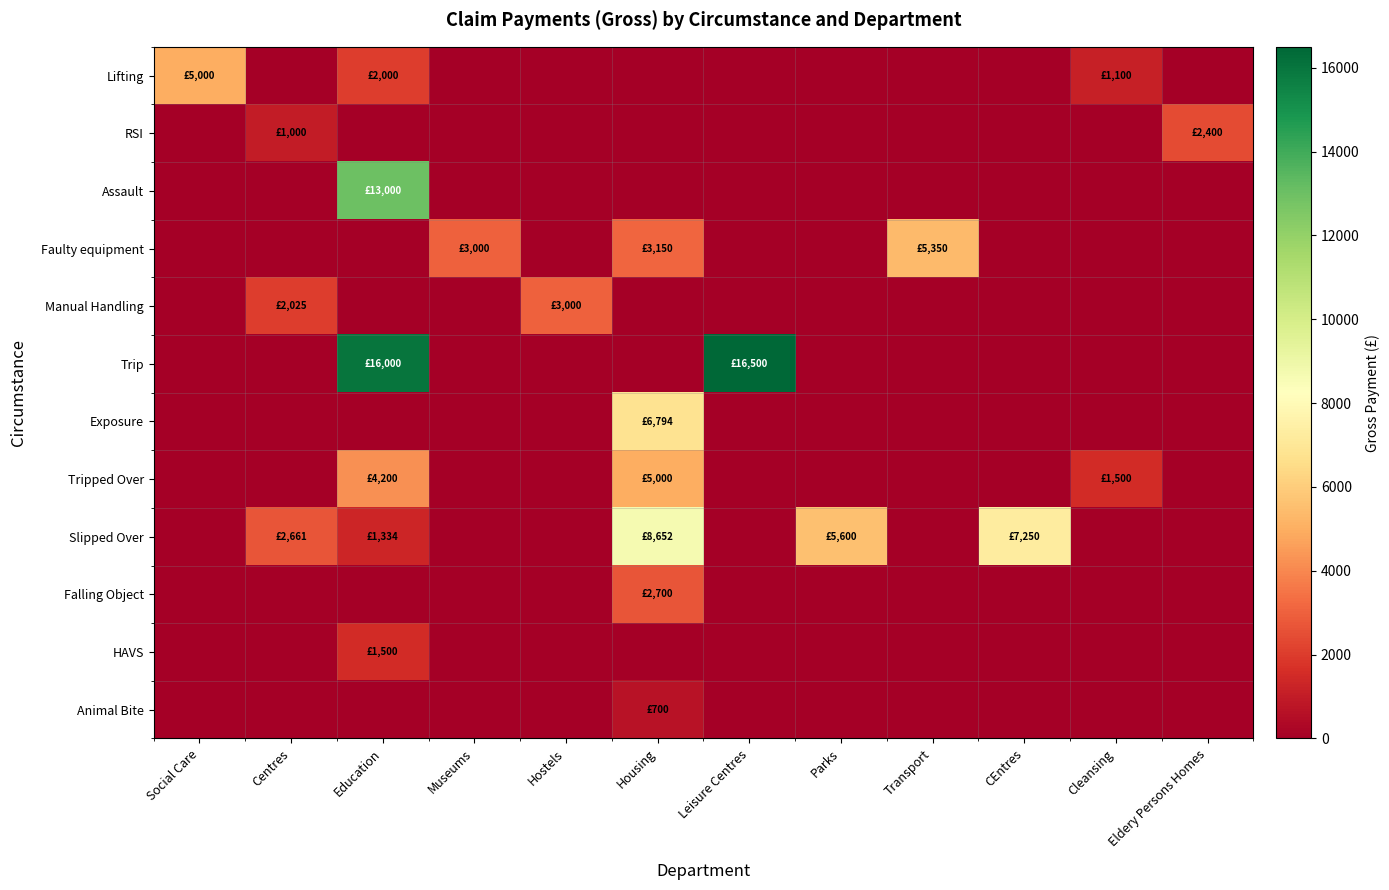

Rank the series by their maximum value, from lowest to highest.

Animal Bite, HAVS, RSI, Falling Object, Manual Handling, Lifting, Tripped Over, Faulty equipment, Exposure, Slipped Over, Assault, Trip